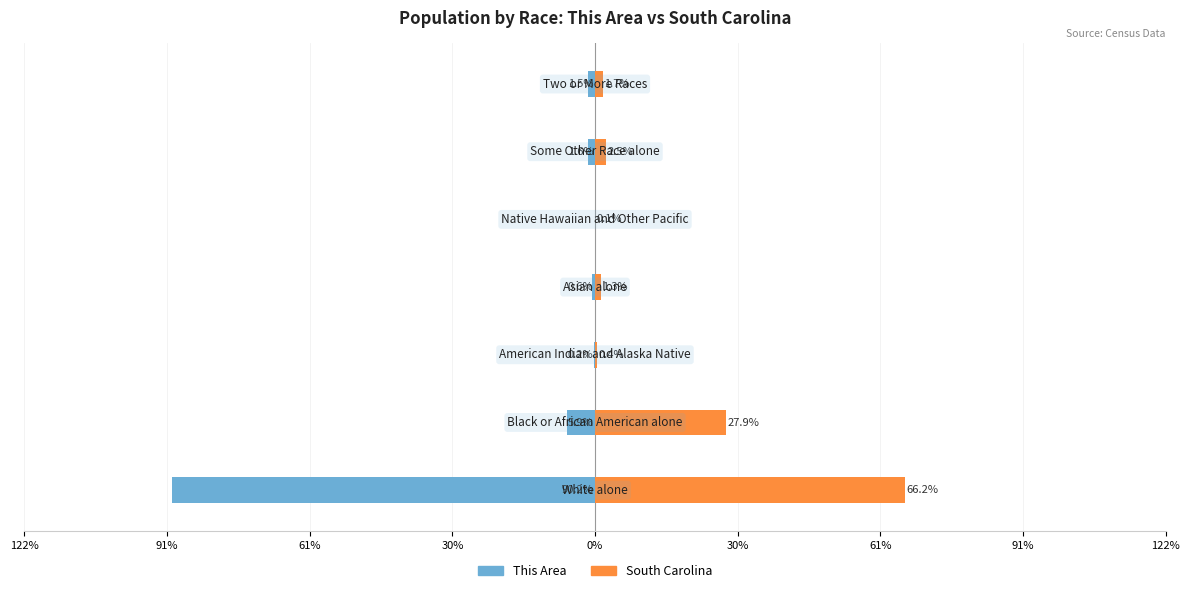

How many bars are there in total?

14